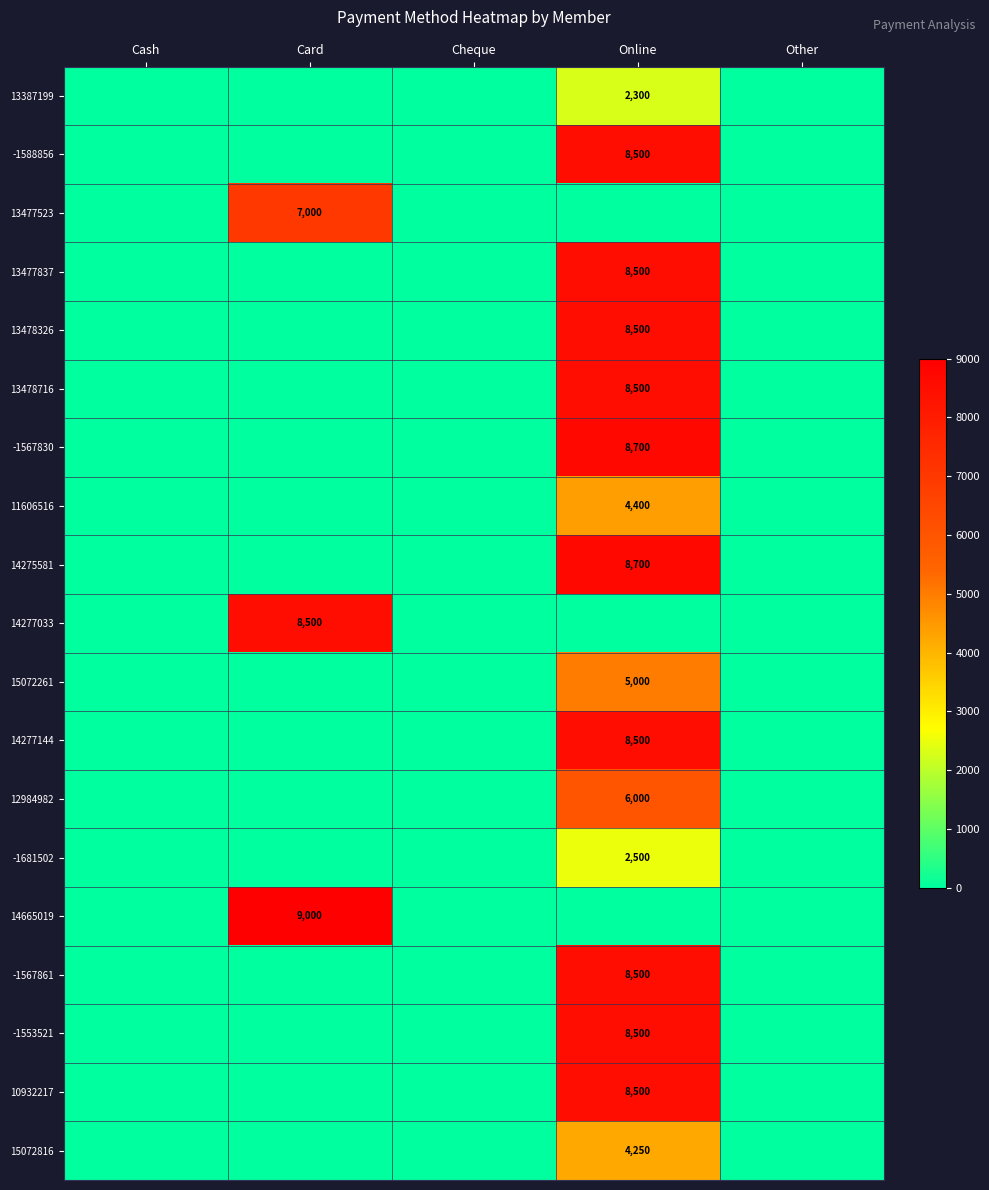

Is it true that 11606516 equals 5880 at Online?

False